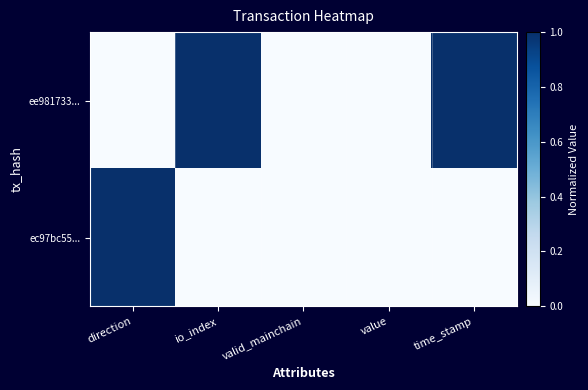

What is the maximum value shown in the chart?

1